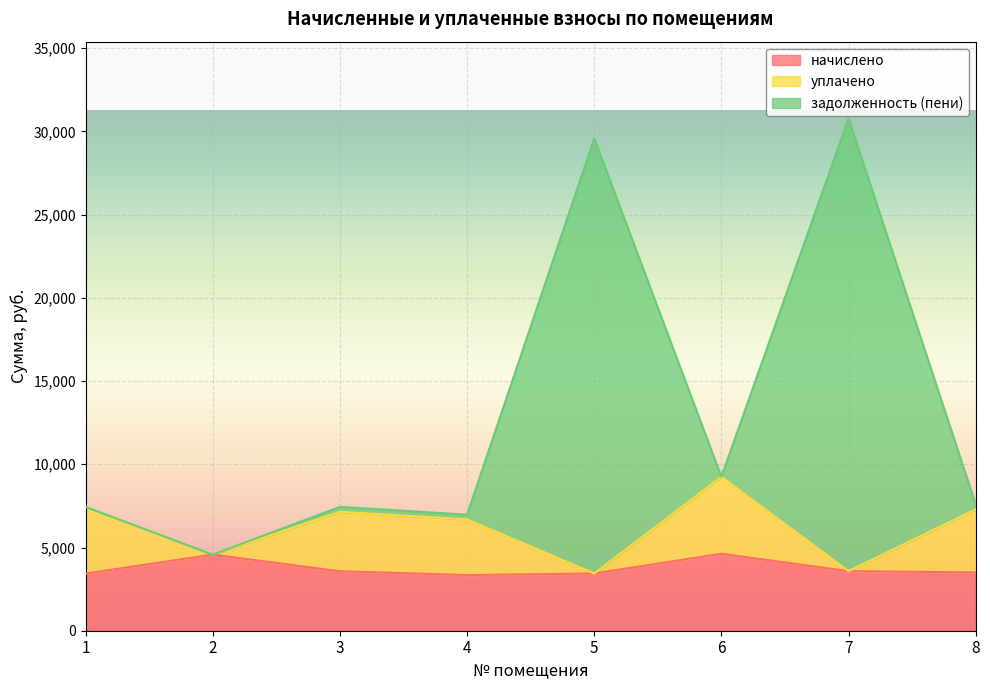

Which category has the highest value in the задолженность (пени) series?

7